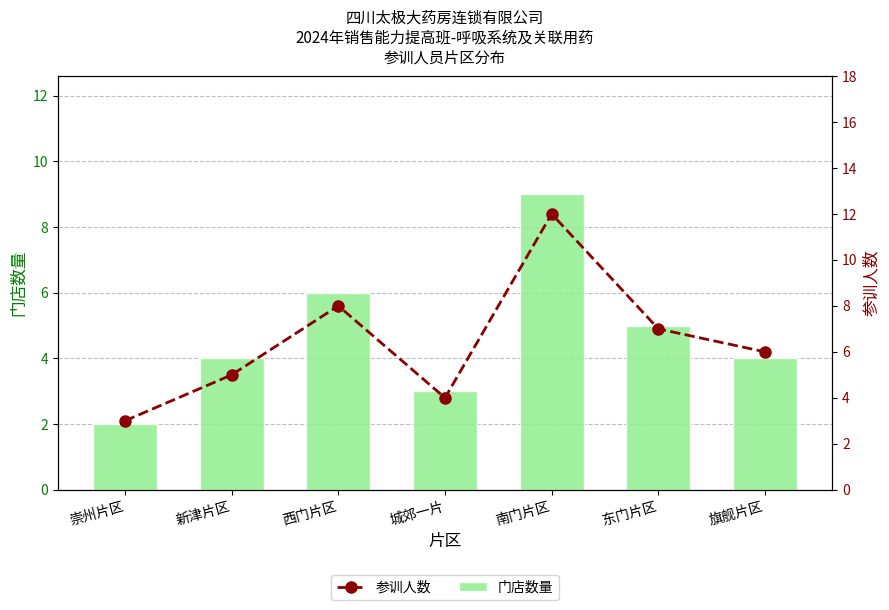

At which label does 门店数量 first exceed 4?

西门片区